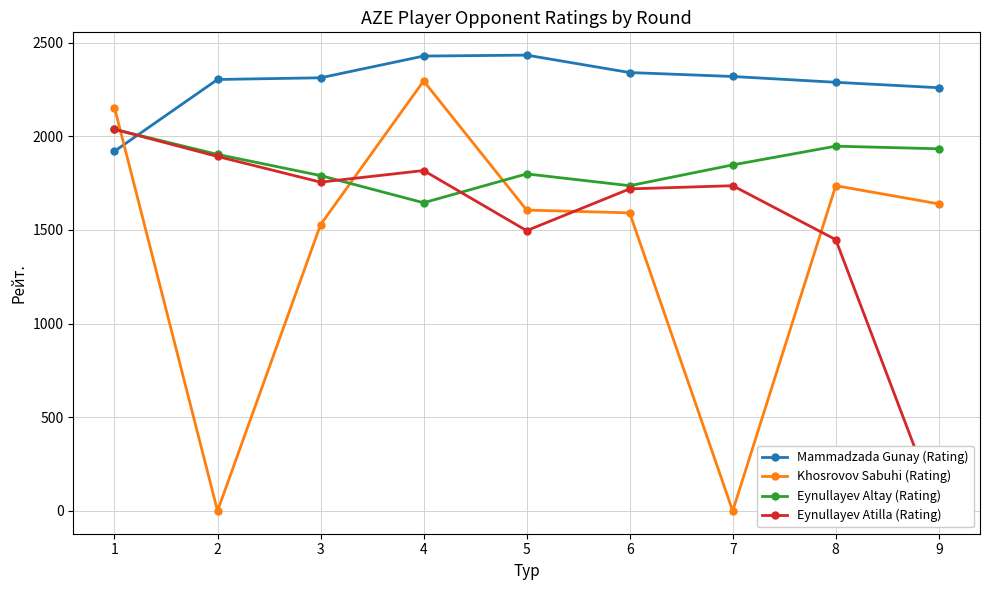

How many values in the Eynullayev Altay (Rating) series exceed 1847?

4